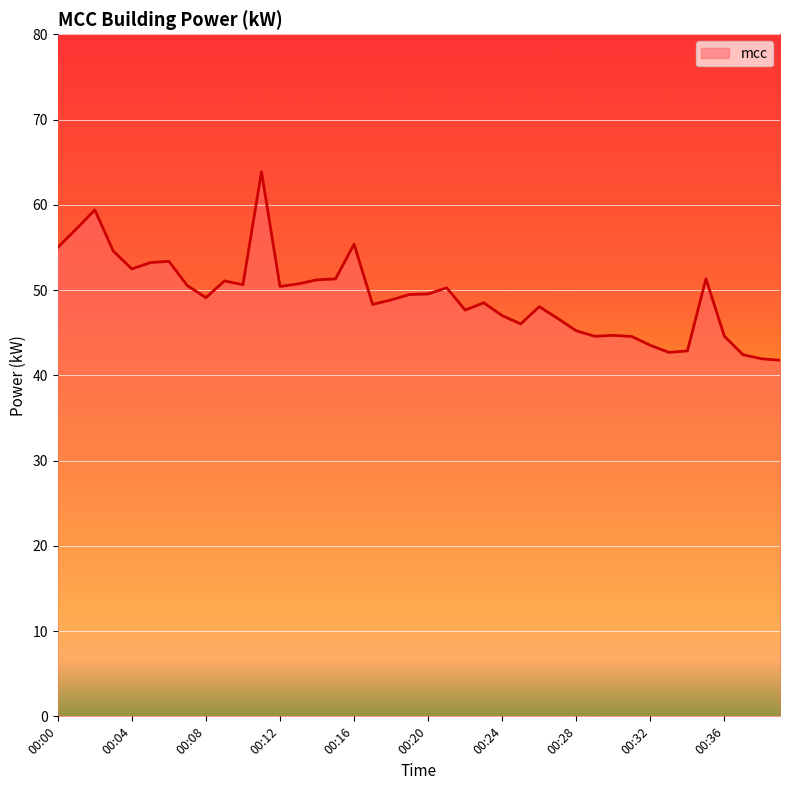

What is the maximum value shown in the chart?

63.9